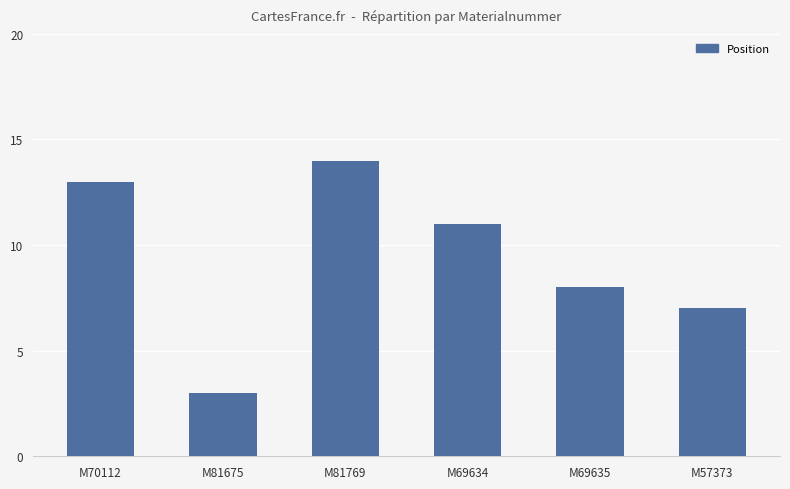

Between M69635 and M81675, which is larger?

M69635